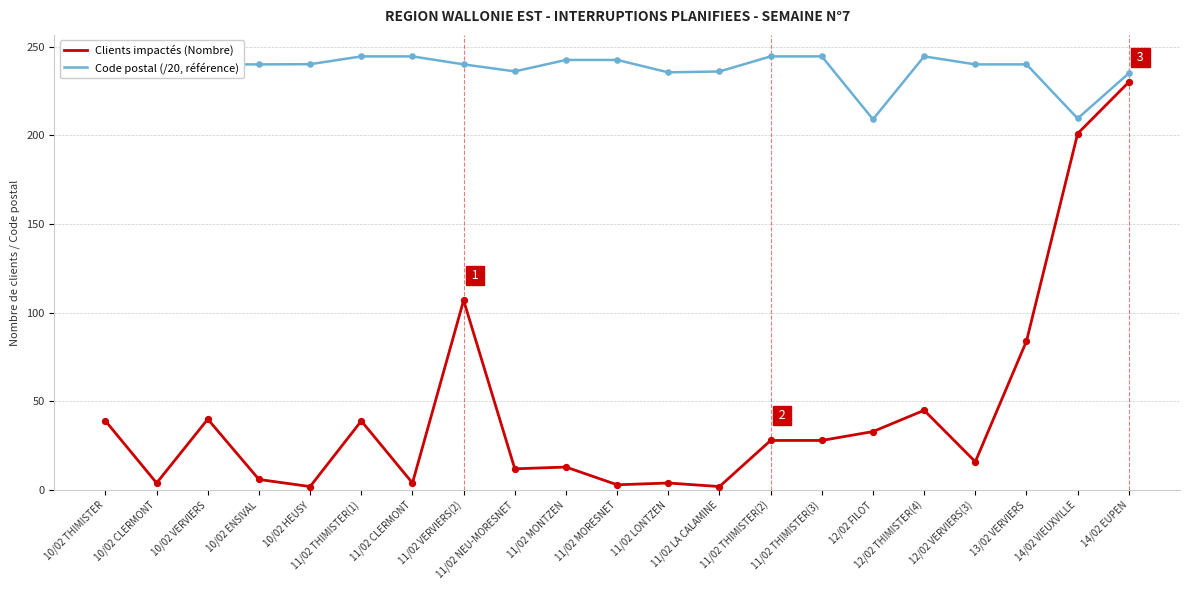

At how many categories does at least one series exceed 56?

21